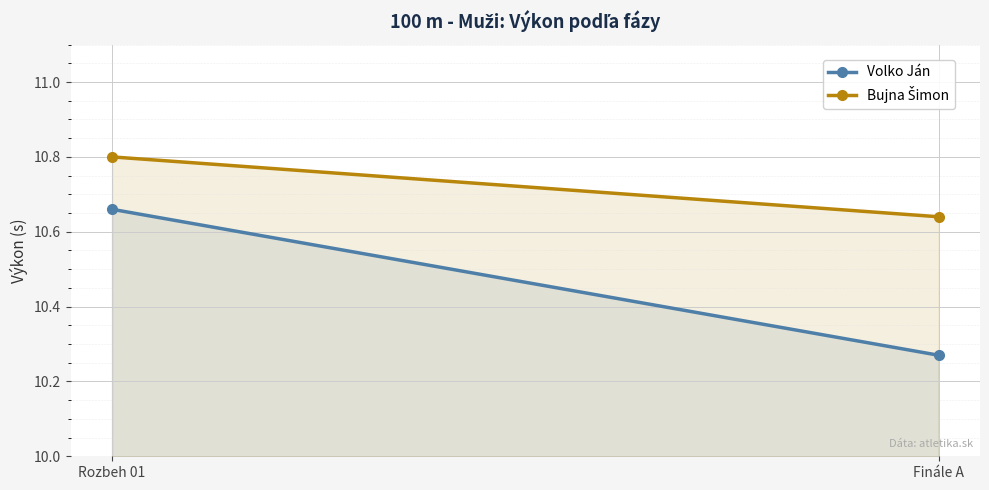

Which series has the widest spread of values?

Volko Ján